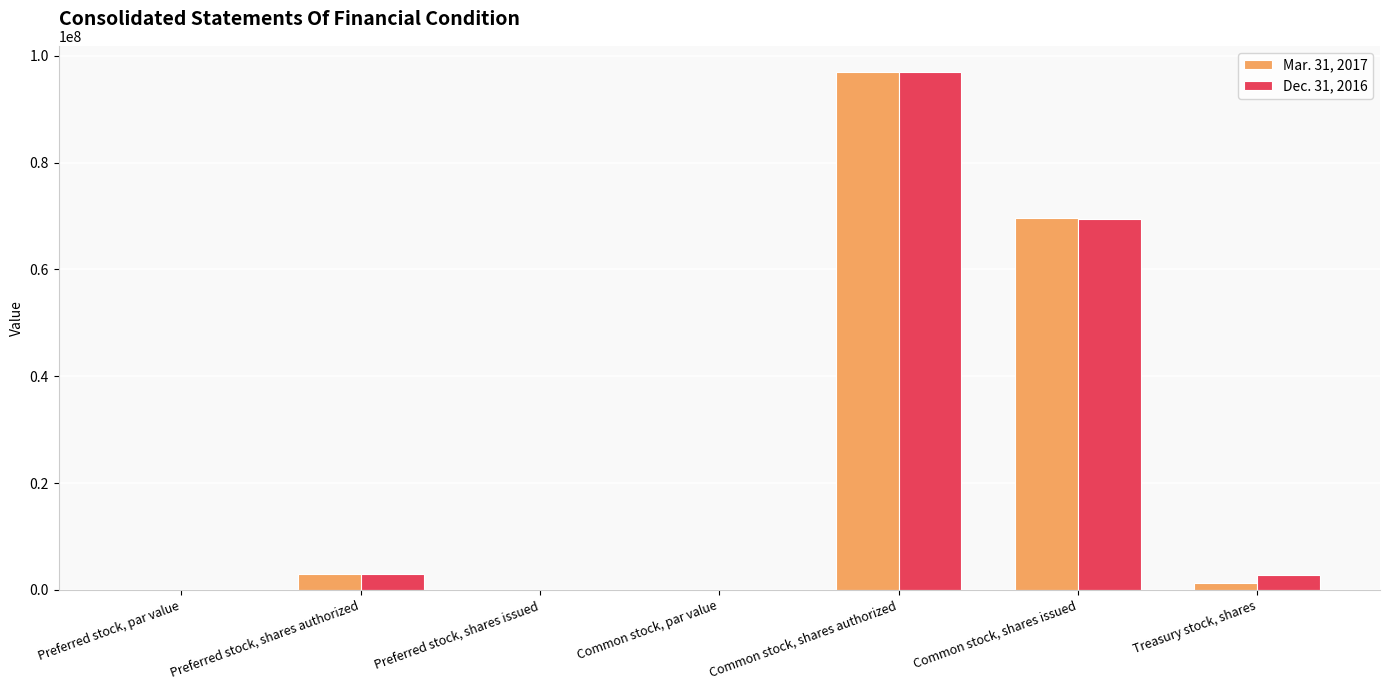

What is the greatest value displayed?

97000000.0